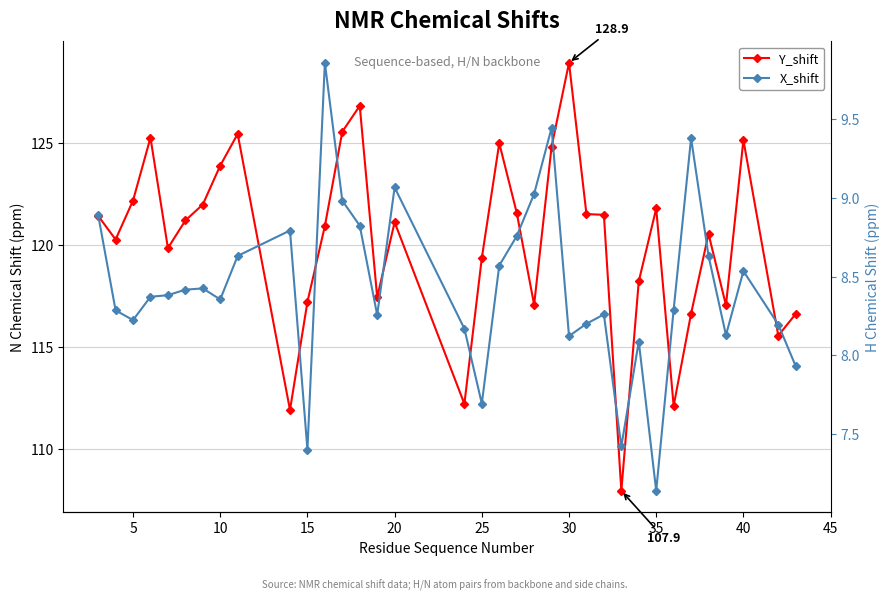

How many data points does each series have?

35